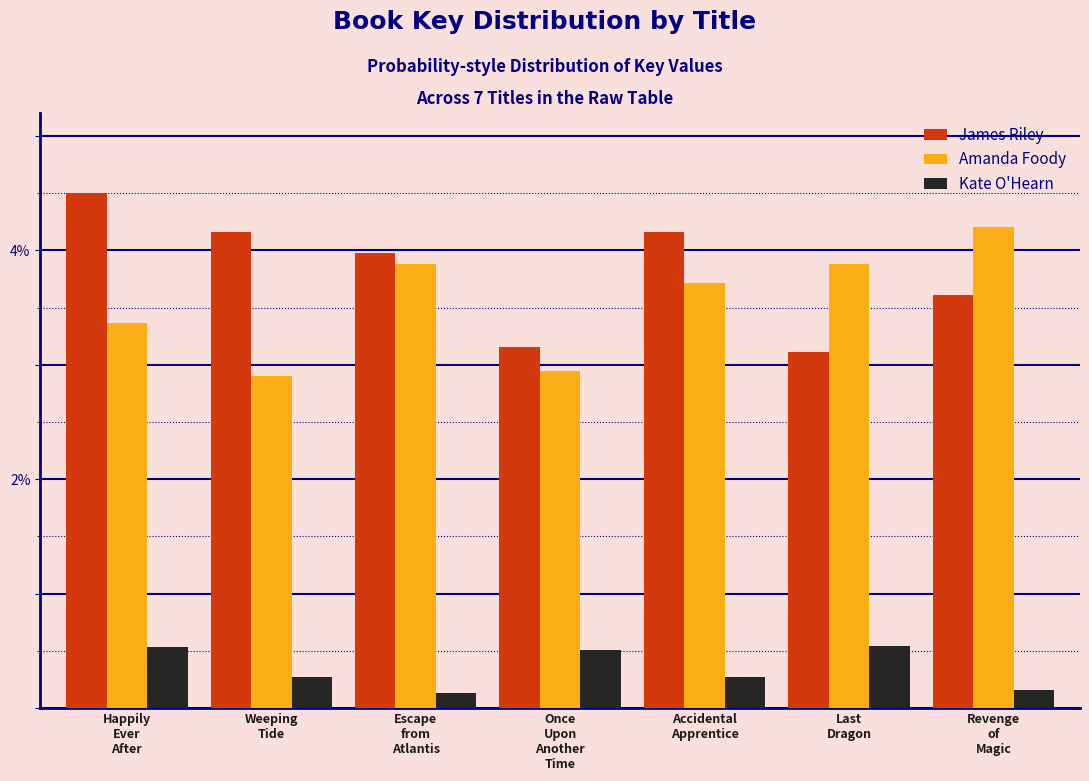

Reading left to right, what are all the values shown in this chart?

James Riley: 4.5	4.2	4.0	3.2	4.2	3.1	3.6
Amanda Foody: 3.4	2.9	3.9	2.9	3.7	3.9	4.2
Kate O'Hearn: 0.5	0.3	0.1	0.5	0.3	0.5	0.2